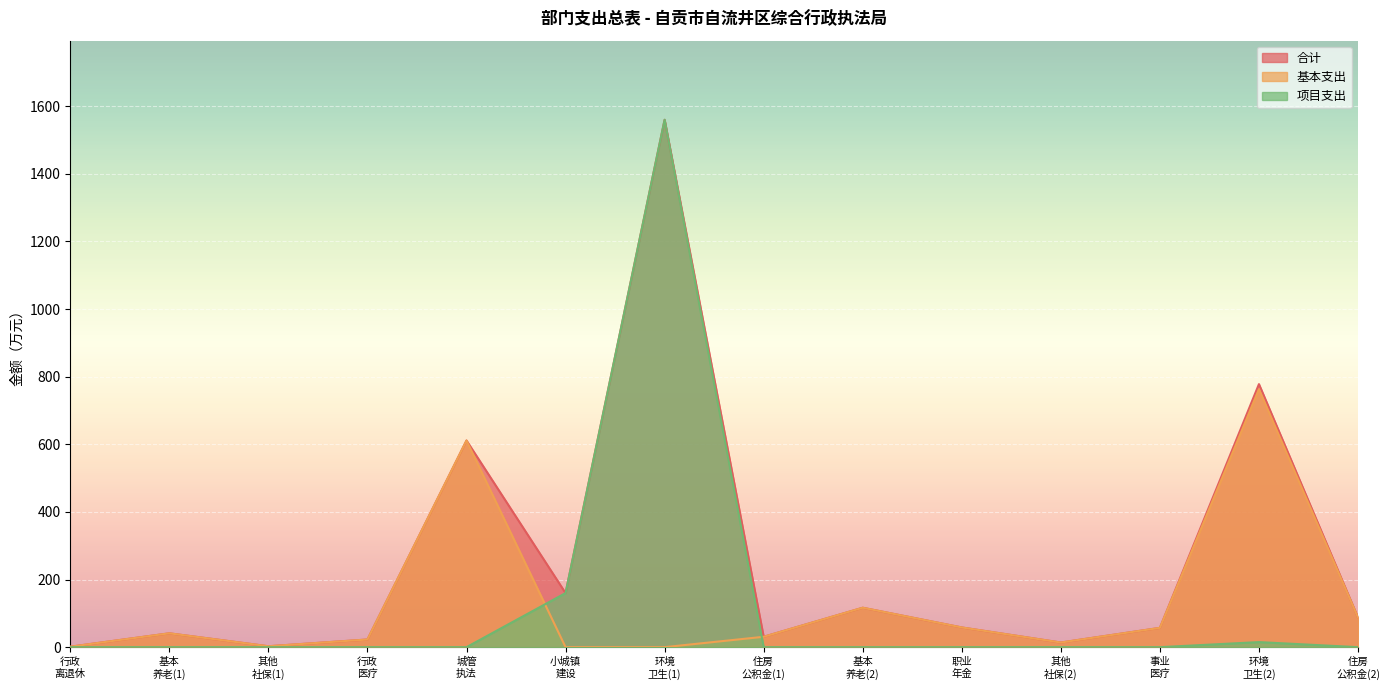

Which series has the widest spread of values?

项目支出